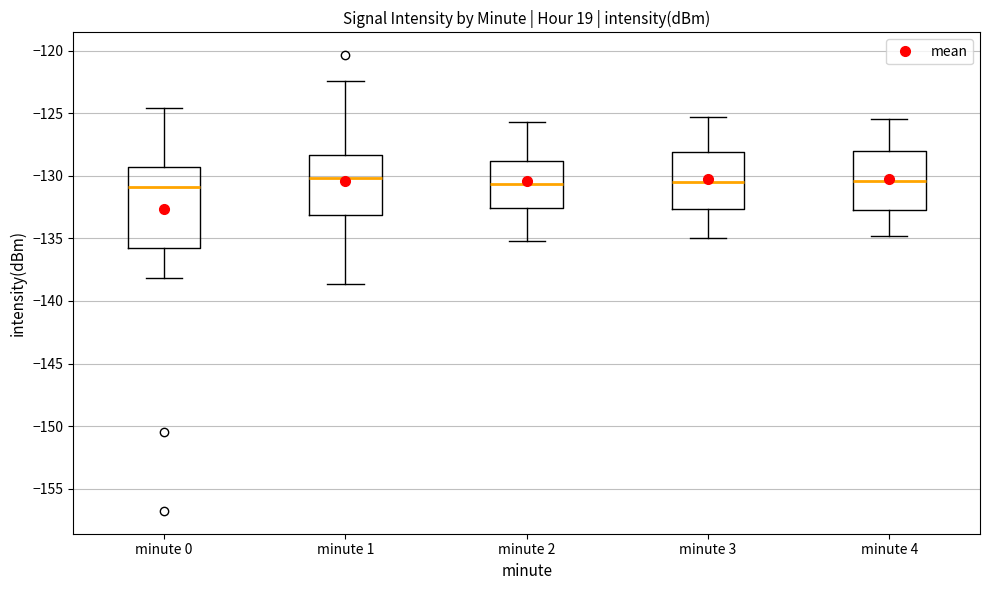

Reading left to right, transcribe this box plot: for each box, give where its median line is, the range the box spans, and where its two whiskers end, as read against the y-axis. The values are not printed on the chart, so give them approximately, as read against the axis.

minute 0: median -131.0, box -136.0 to -129.5, whiskers -138.0 to -124.5
minute 1: median -130.0, box -133.0 to -128.5, whiskers -138.5 to -122.5
minute 2: median -130.5, box -132.5 to -129.0, whiskers -135.0 to -125.5
minute 3: median -130.5, box -132.5 to -128.0, whiskers -135.0 to -125.5
minute 4: median -130.5, box -133.0 to -128.0, whiskers -135.0 to -125.5